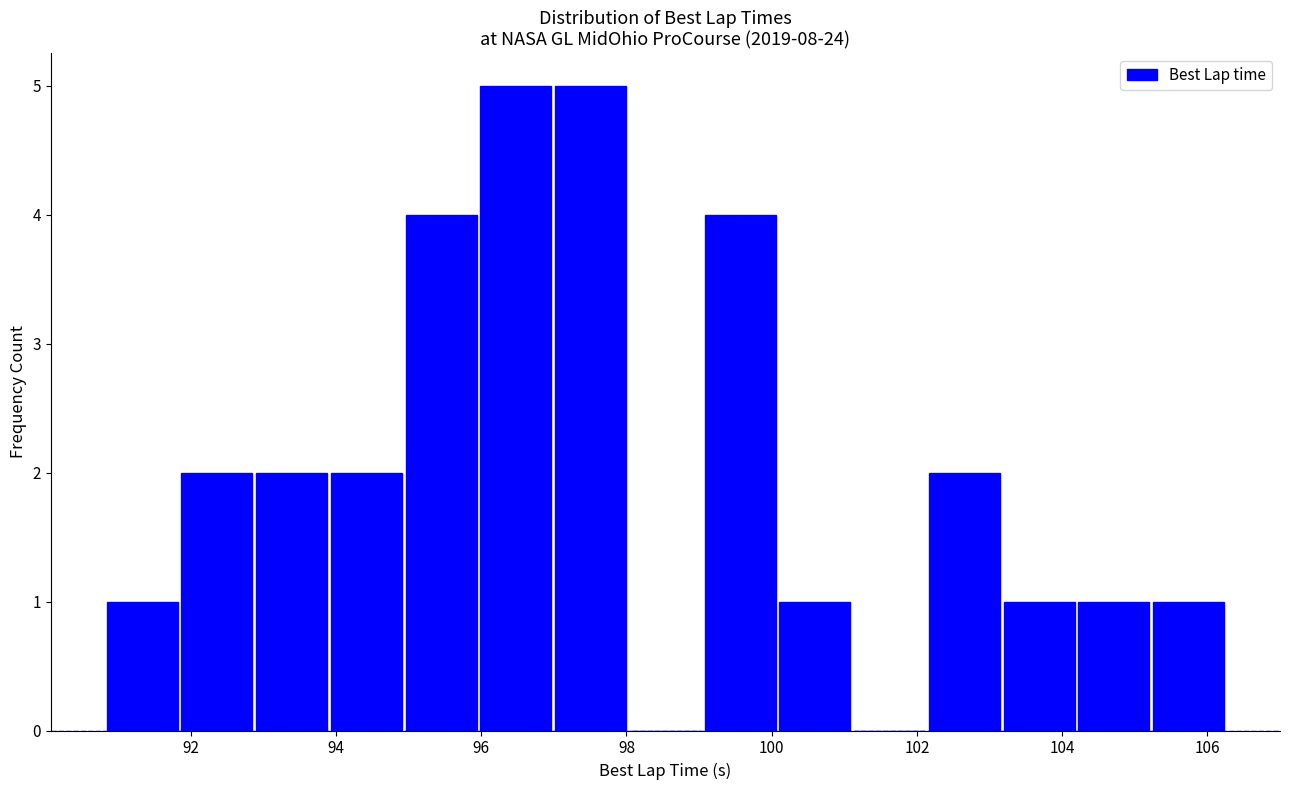

Reading left to right, list every bar in this chart as the range it spans on the x-axis followed by its height. Neither the bar edges nor the heights are printed on the chart, so give them approximately, as read against the axes.

90.8 to 91.8: 1
91.8 to 92.8: 2
92.8 to 94.0: 2
94.0 to 95.0: 2
95.0 to 96.0: 4
96.0 to 97.0: 5
97.0 to 98.0: 5
98.0 to 99.0: 0
99.0 to 100.0: 4
100.0 to 101.2: 1
101.2 to 102.2: 0
102.2 to 103.2: 2
103.2 to 104.2: 1
104.2 to 105.2: 1
105.2 to 106.2: 1